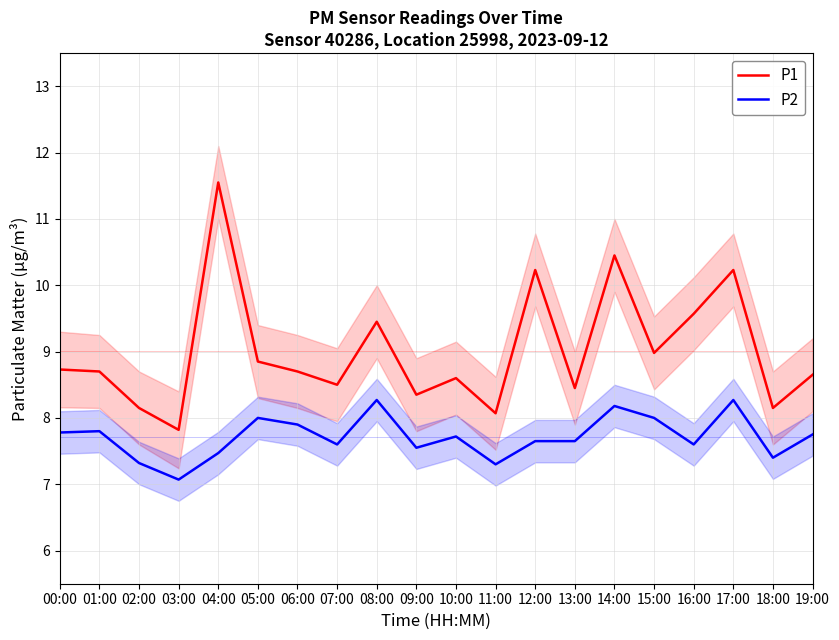

Reading right to left, extract all data points from this chart.

P1: 8.7	8.2	10.2	9.6	9.0	10.4	8.4	10.2	8.1	8.6	8.3	9.4	8.5	8.7	8.8	11.6	7.8	8.2	8.7	8.7
P2: 7.8	7.4	8.3	7.6	8.0	8.2	7.7	7.7	7.3	7.7	7.5	8.3	7.6	7.9	8.0	7.5	7.1	7.3	7.8	7.8